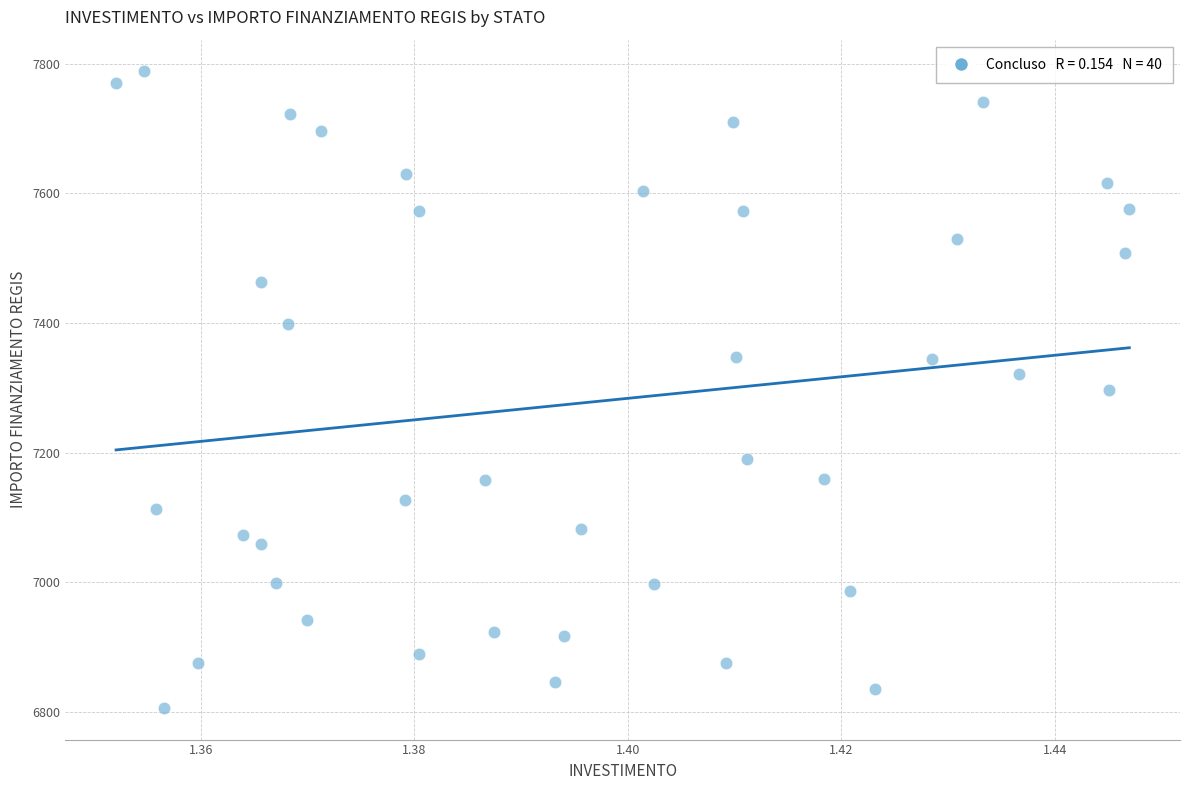

What is the range of Y values (max minus min)?

981.4